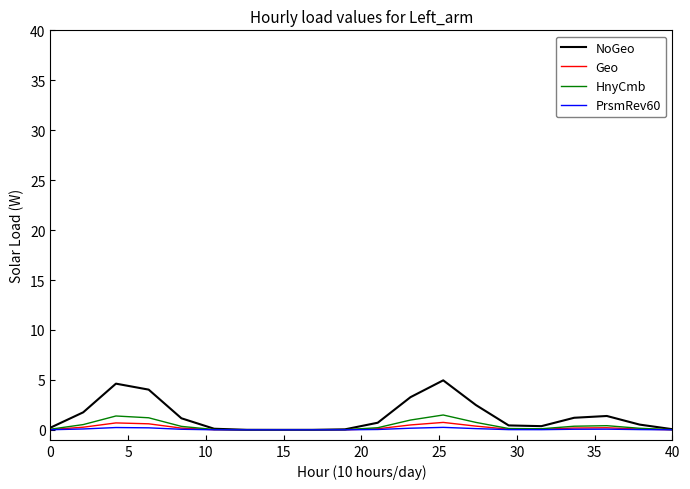

What is the greatest value displayed?

5.0